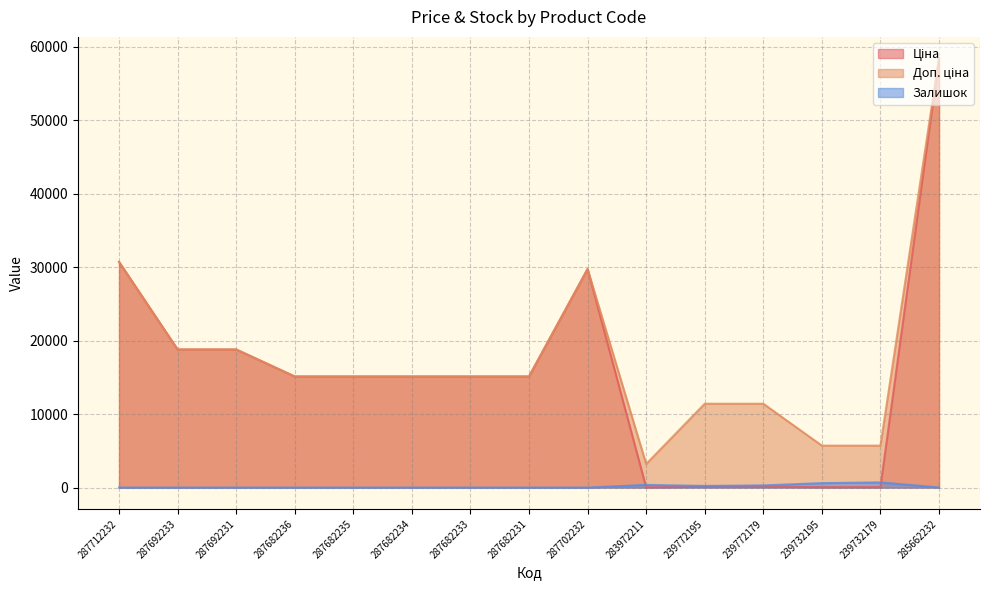

What is the sum of all Доп. ціна values?

269519.5